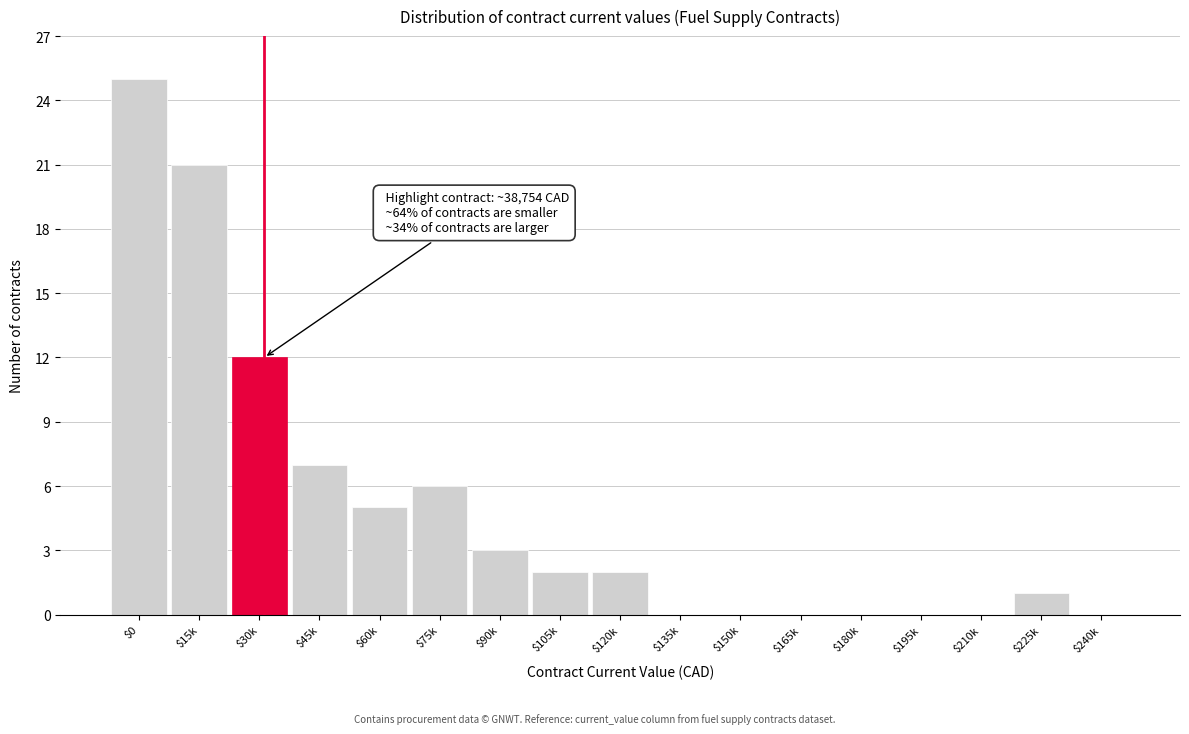

What is the greatest value displayed?

25